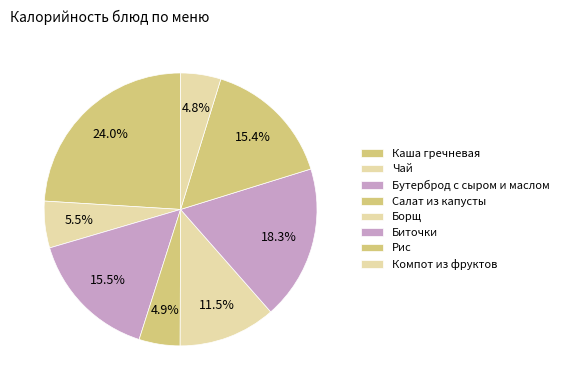

Which slice is the largest?

Каша гречневая